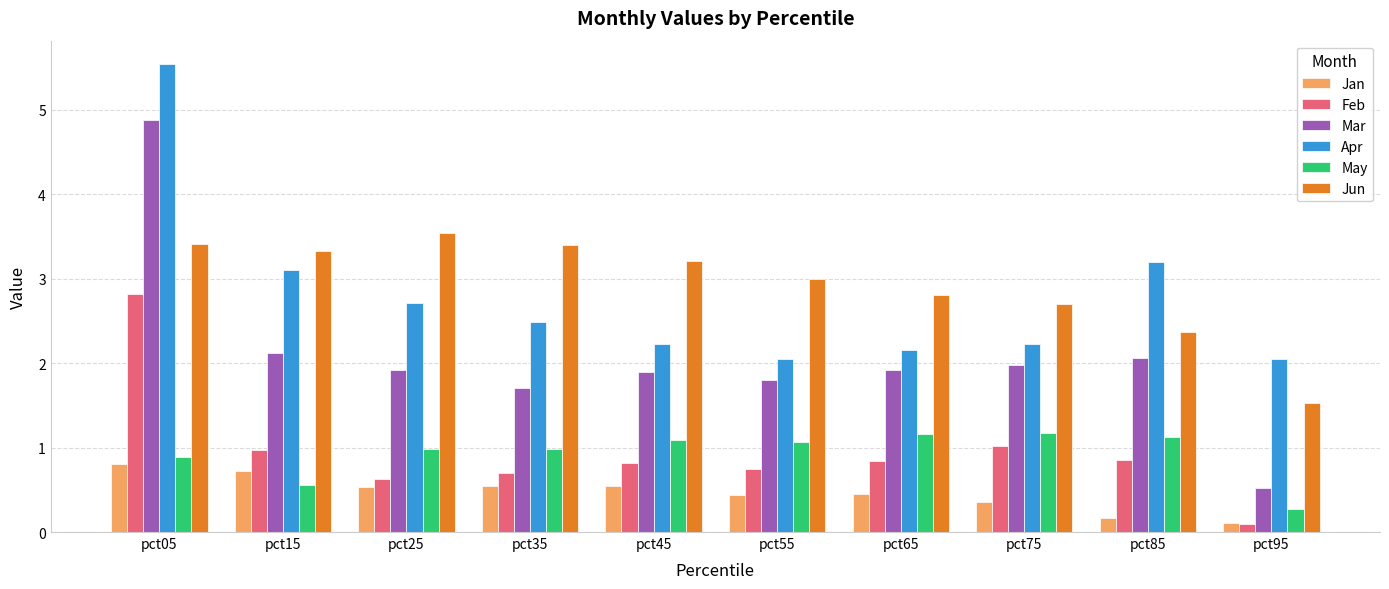

Are the bars horizontal?

No